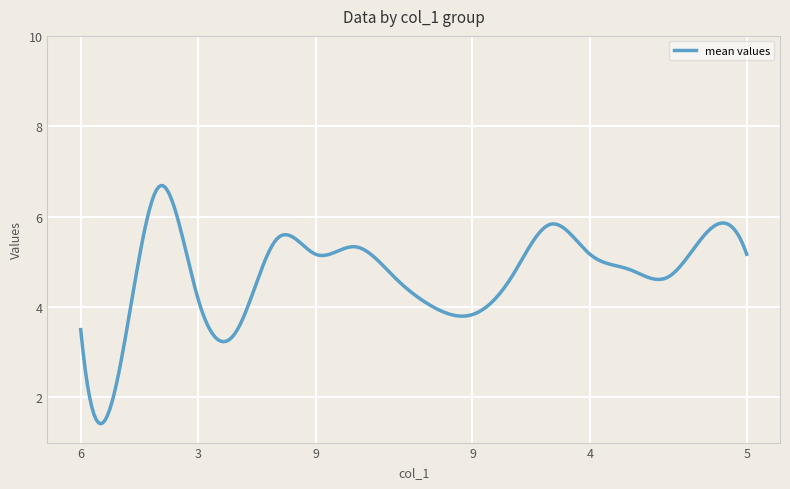

What is the minimum value shown in the chart?

1.4